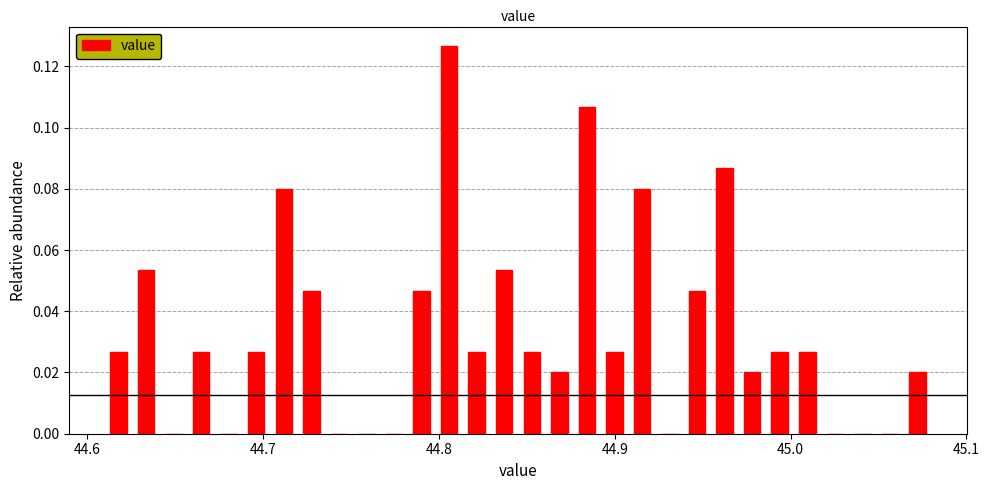

Around what value on the x-axis is the tallest bar? Give the approximate position of its centre, as read against the axis.

44.81